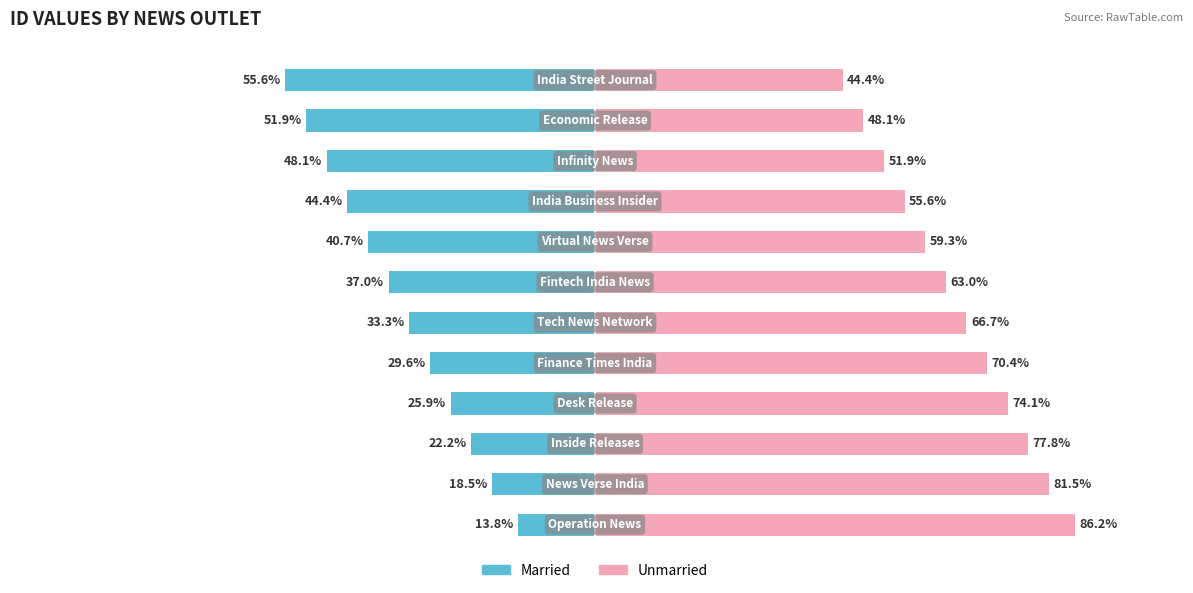

What is the greatest value displayed?

86.2